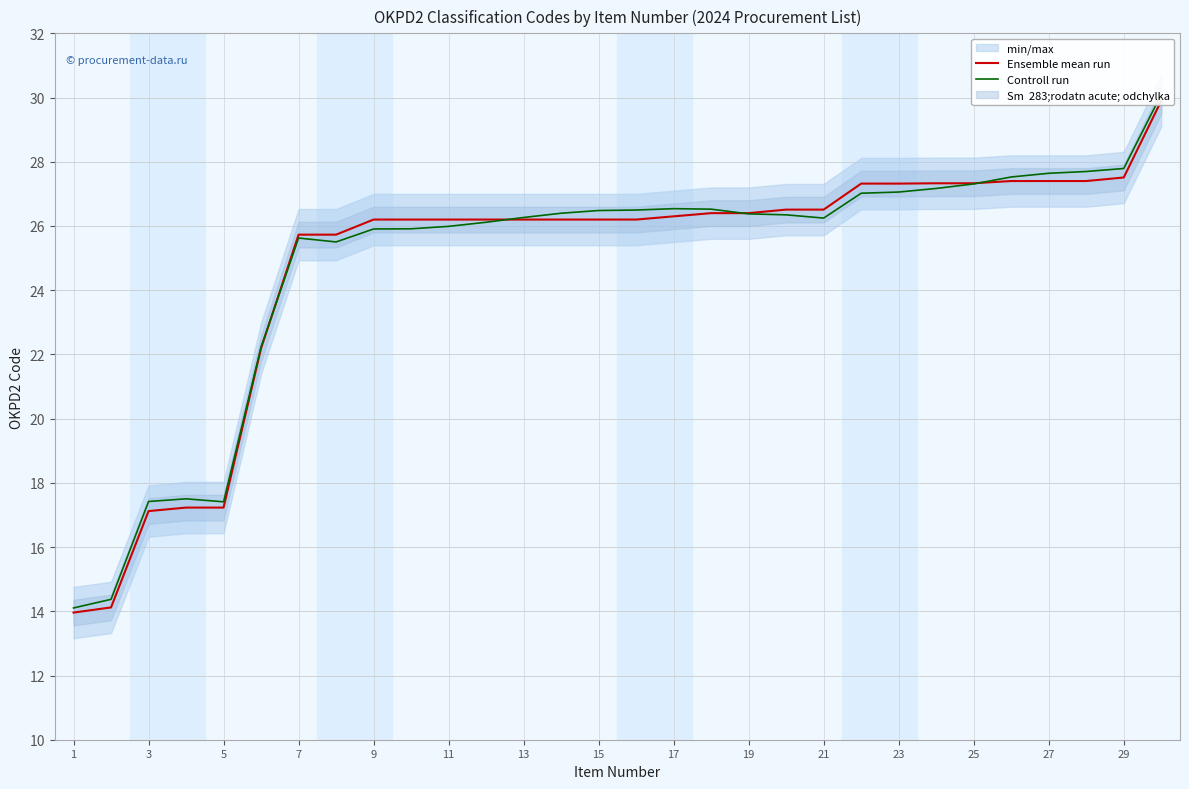

Reading left to right, transcribe all the data shown in this chart.

Ensemble mean run: 14.0	14.1	17.1	17.2	17.2	22.2	25.7	25.7	26.2	26.2	26.2	26.2	26.2	26.2	26.2	26.2	26.3	26.4	26.4	26.5	26.5	27.3	27.3	27.3	27.3	27.4	27.4	27.4	27.5	29.9
Controll run: 14.1	14.4	17.4	17.5	17.4	22.2	25.6	25.5	25.9	25.9	26.0	26.1	26.3	26.4	26.5	26.5	26.5	26.5	26.4	26.3	26.2	27.0	27.1	27.2	27.3	27.5	27.6	27.7	27.8	30.1